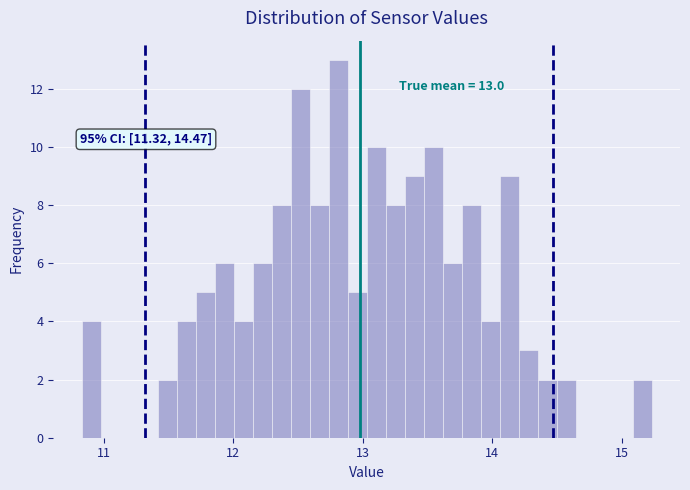

Read against the x-axis, roughly where is the centre of the tallest bar?

12.8